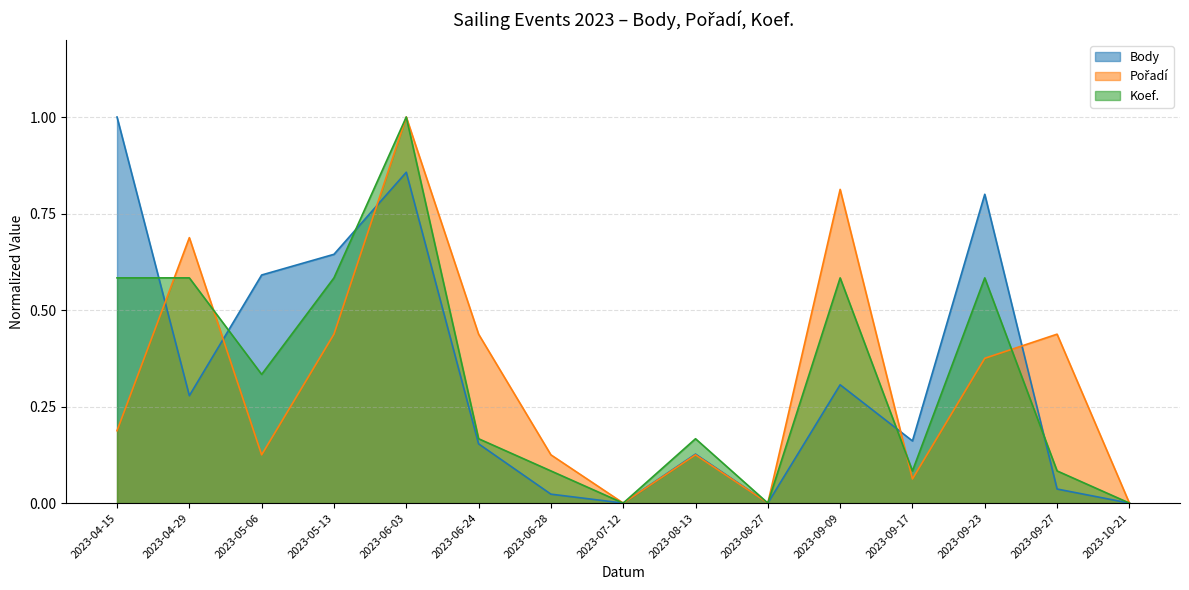

List the series in order of their peak value, lowest first.

Body, Pořadí, Koef.